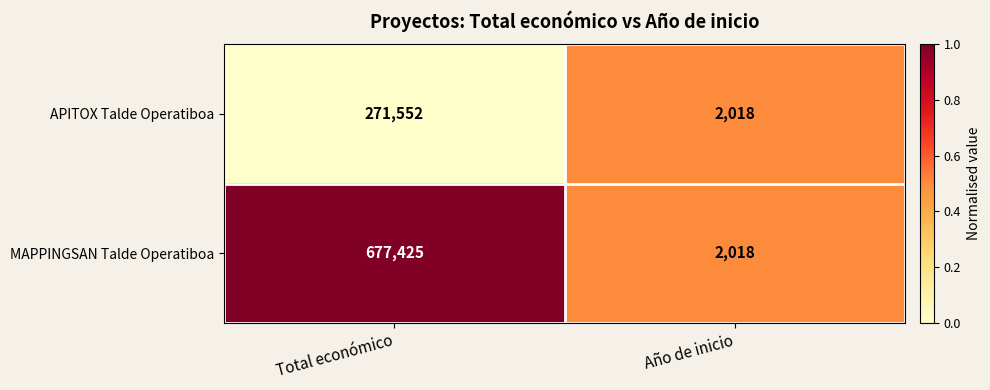

At which label is MAPPINGSAN Talde Operatiboa closest to 339721?

Año de inicio